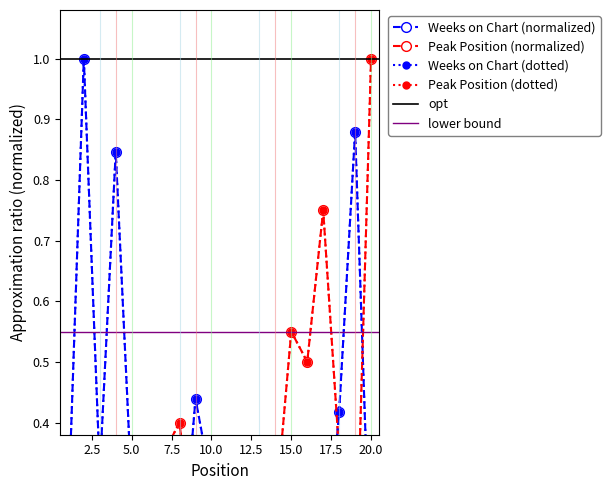

List the labels in order of Weeks on Chart value, smallest first.

7, 14, 12, 17, 20, 8, 6, 15, 11, 1, 5, 13, 16, 10, 3, 18, 9, 4, 19, 2